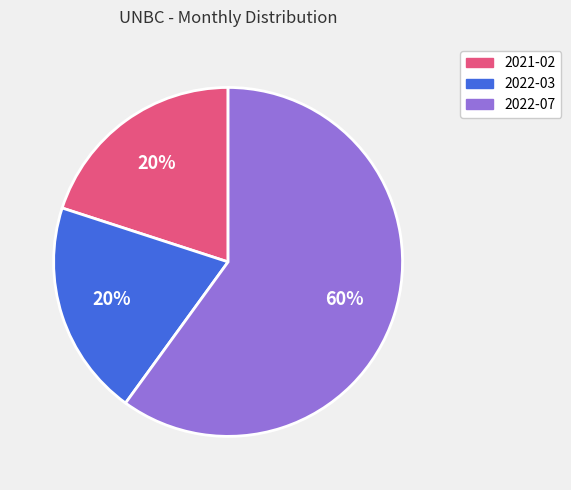

To the nearest percent, what is the combined percentage of 2022-03 and 2022-07?

80%